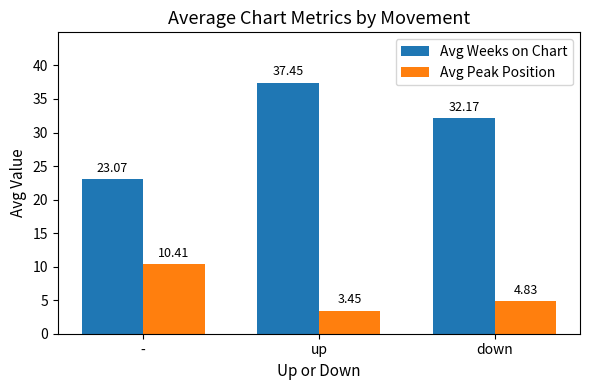

How many bars are there in each group?

2